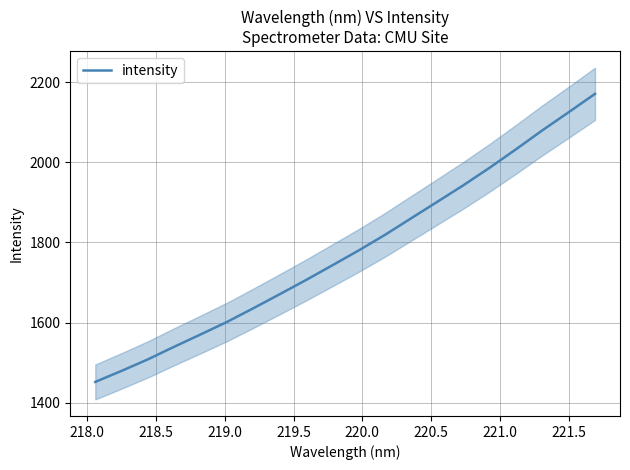

Count the number of values greater than 1779.

10